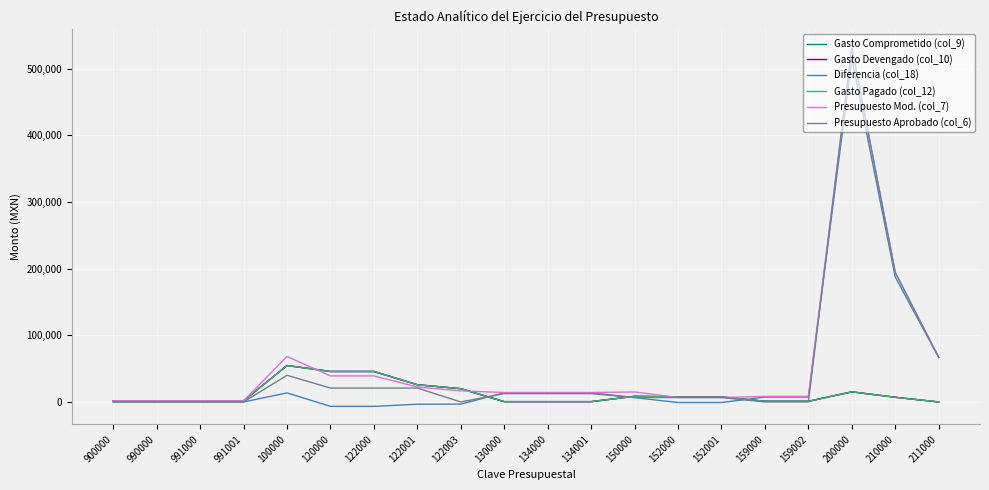

Reading left to right, what are all the values shown in this chart?

Gasto Comprometido (col_9): 900000=1647.9	990000=1647.9	991000=1647.9	991001=1647.9	100000=54645.0	120000=45695.0	122000=45695.0	122001=25800.0	122003=19895.0	130000=450.0	134000=450.0	134001=450.0	150000=8500.0	152000=7500.0	152001=7500.0	159000=1000.0	159002=1000.0	200000=15140.0	210000=7000.0	211000=0.0
Gasto Devengado (col_10): 900000=1647.9	990000=1647.9	991000=1647.9	991001=1647.9	100000=54645.0	120000=45695.0	122000=45695.0	122001=25800.0	122003=19895.0	130000=450.0	134000=450.0	134001=450.0	150000=8500.0	152000=7500.0	152001=7500.0	159000=1000.0	159002=1000.0	200000=15140.0	210000=7000.0	211000=0.0
Diferencia (col_18): 900000=0.0	990000=0.0	991000=0.0	991001=0.0	100000=13592.9	120000=-6623.8	122000=-6623.8	122001=-3395.4	122003=-3228.3	130000=13716.7	134000=13716.7	134001=13716.7	150000=6500.0	152000=-833.3	152001=-833.3	159000=7333.3	159002=7333.3	200000=515275.0	210000=187166.0	211000=66666.0
Gasto Pagado (col_12): 900000=1647.9	990000=1647.9	991000=1647.9	991001=1647.9	100000=54645.0	120000=45695.0	122000=45695.0	122001=25800.0	122003=19895.0	130000=450.0	134000=450.0	134001=450.0	150000=8500.0	152000=7500.0	152001=7500.0	159000=1000.0	159002=1000.0	200000=15140.0	210000=7000.0	211000=0.0
Presupuesto Mod. (col_7): 900000=1647.9	990000=1647.9	991000=1647.9	991001=1647.9	100000=68237.9	120000=39071.2	122000=39071.2	122001=22404.6	122003=16666.7	130000=14166.7	134000=14166.7	134001=14166.7	150000=15000.0	152000=6666.7	152001=6666.7	159000=8333.3	159002=8333.3	200000=530415.0	210000=194166.0	211000=66666.0
Presupuesto Aprobado (col_6): 900000=0.0	990000=0.0	991000=0.0	991001=0.0	100000=40000.0	120000=20833.3	122000=20833.3	122001=20833.3	122003=0.0	130000=12500.0	134000=12500.0	134001=12500.0	150000=6666.7	152000=6666.7	152001=6666.7	159000=0.0	159002=0.0	200000=531665.0	210000=194166.0	211000=66666.0